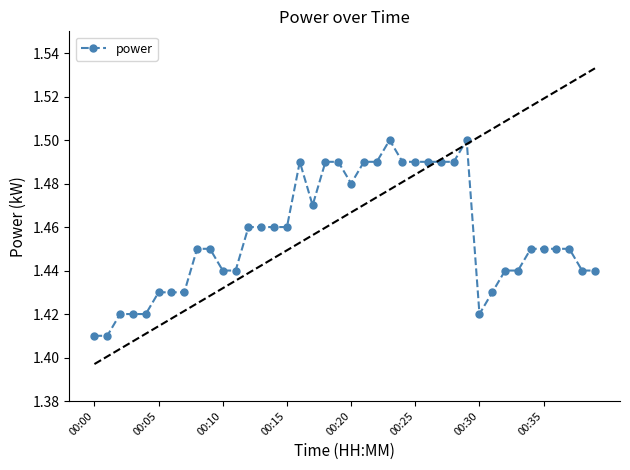

How many lines are shown in the chart?

1